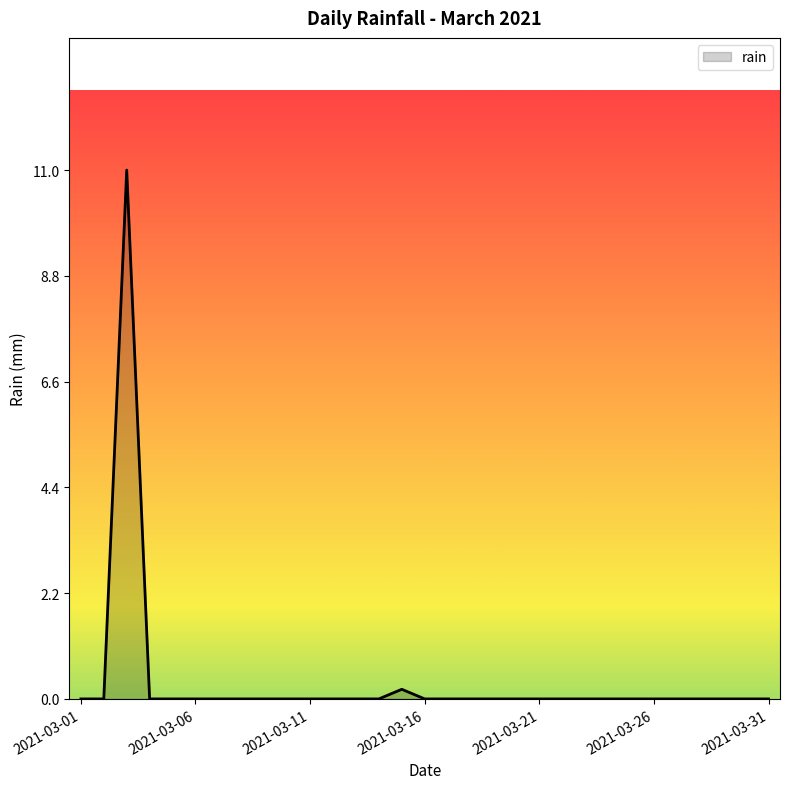

What is the difference between the maximum and minimum values?

11.0